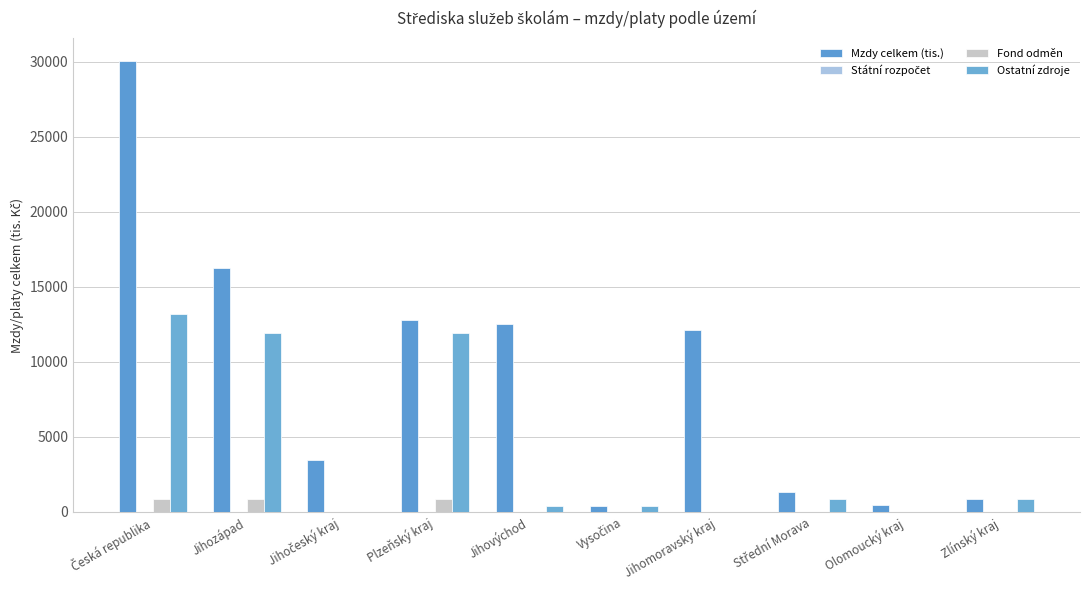

How many data points does each series have?

10